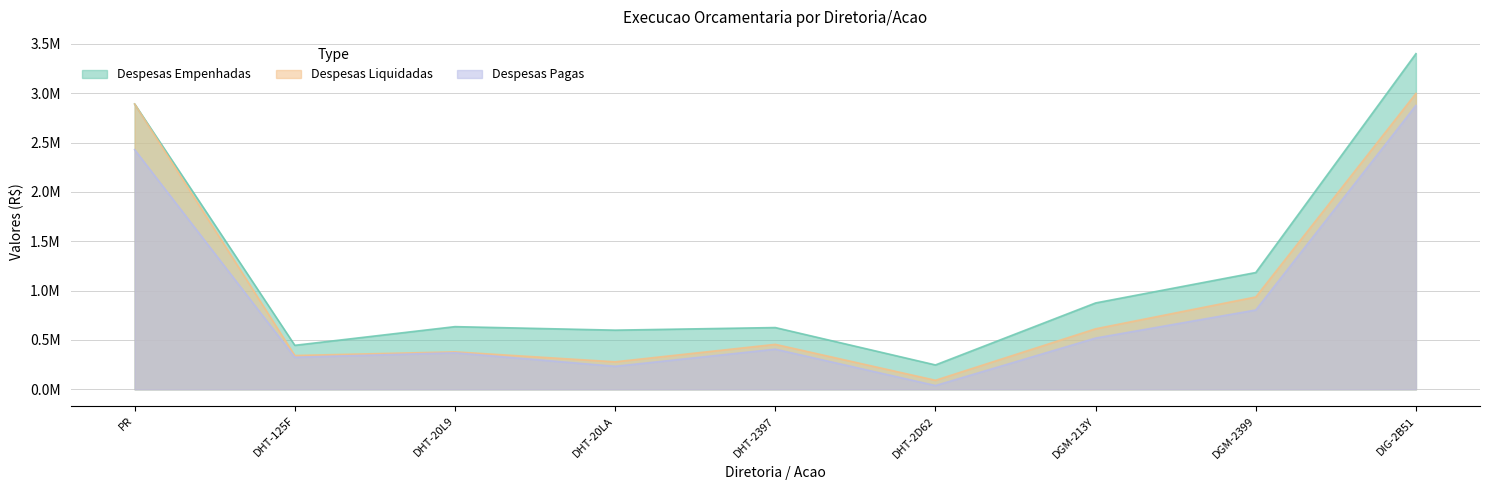

What is the difference between the Despesas Pagas values at DHT-2D62 and DHT-20L9?

331856.8